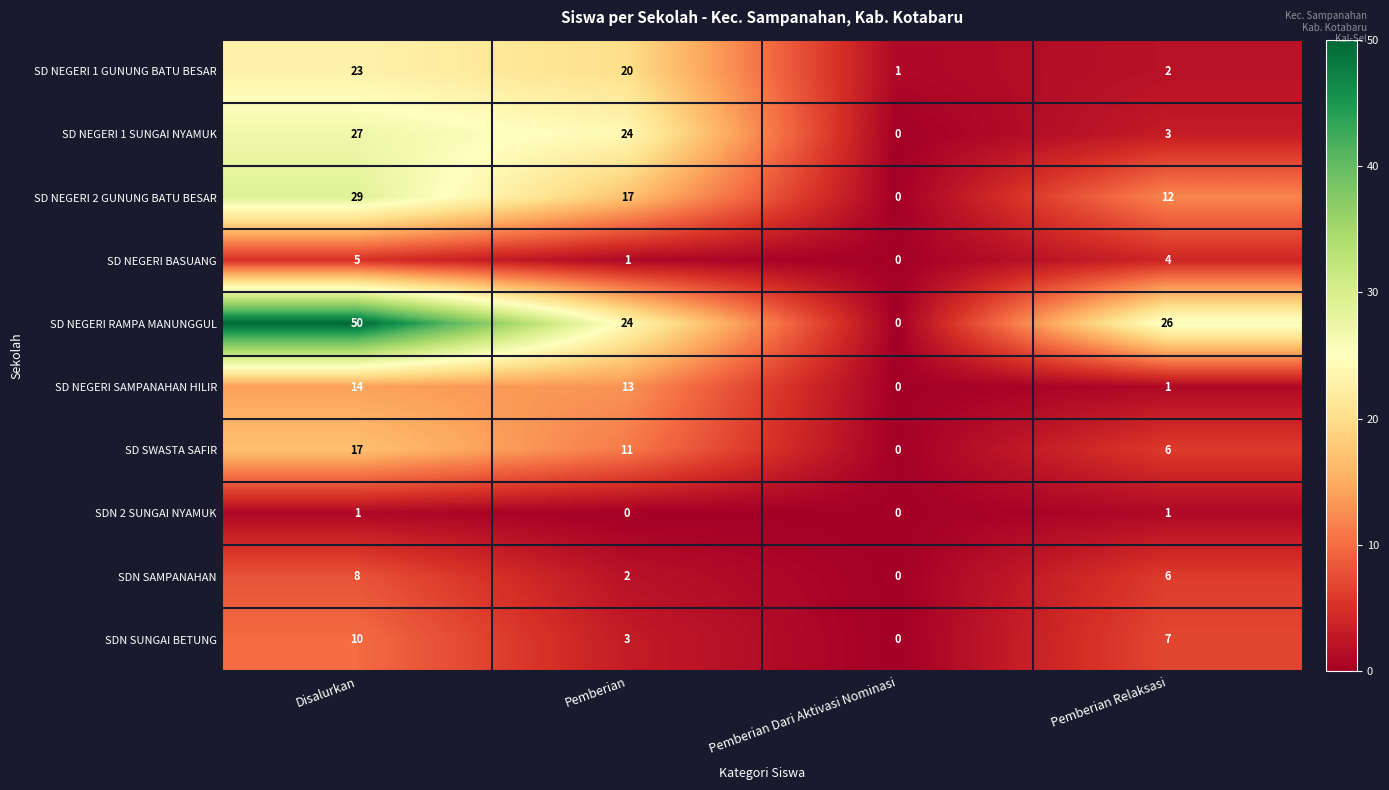

How many values in the SD NEGERI SAMPANAHAN HILIR series are below 13?

2